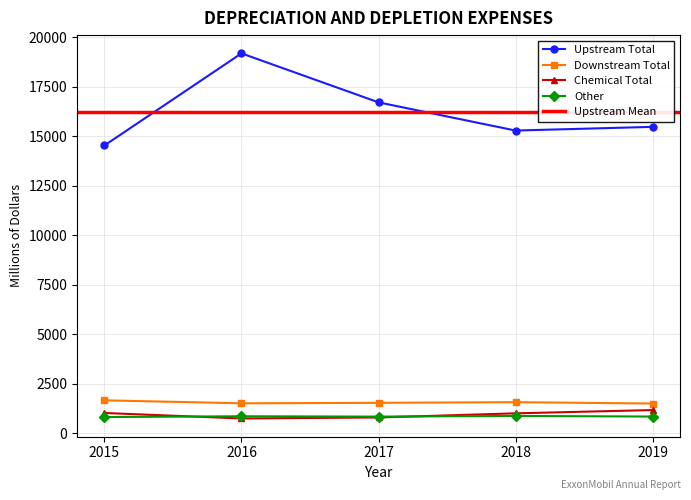

True or false: Other and Upstream Total cross at least once.

False